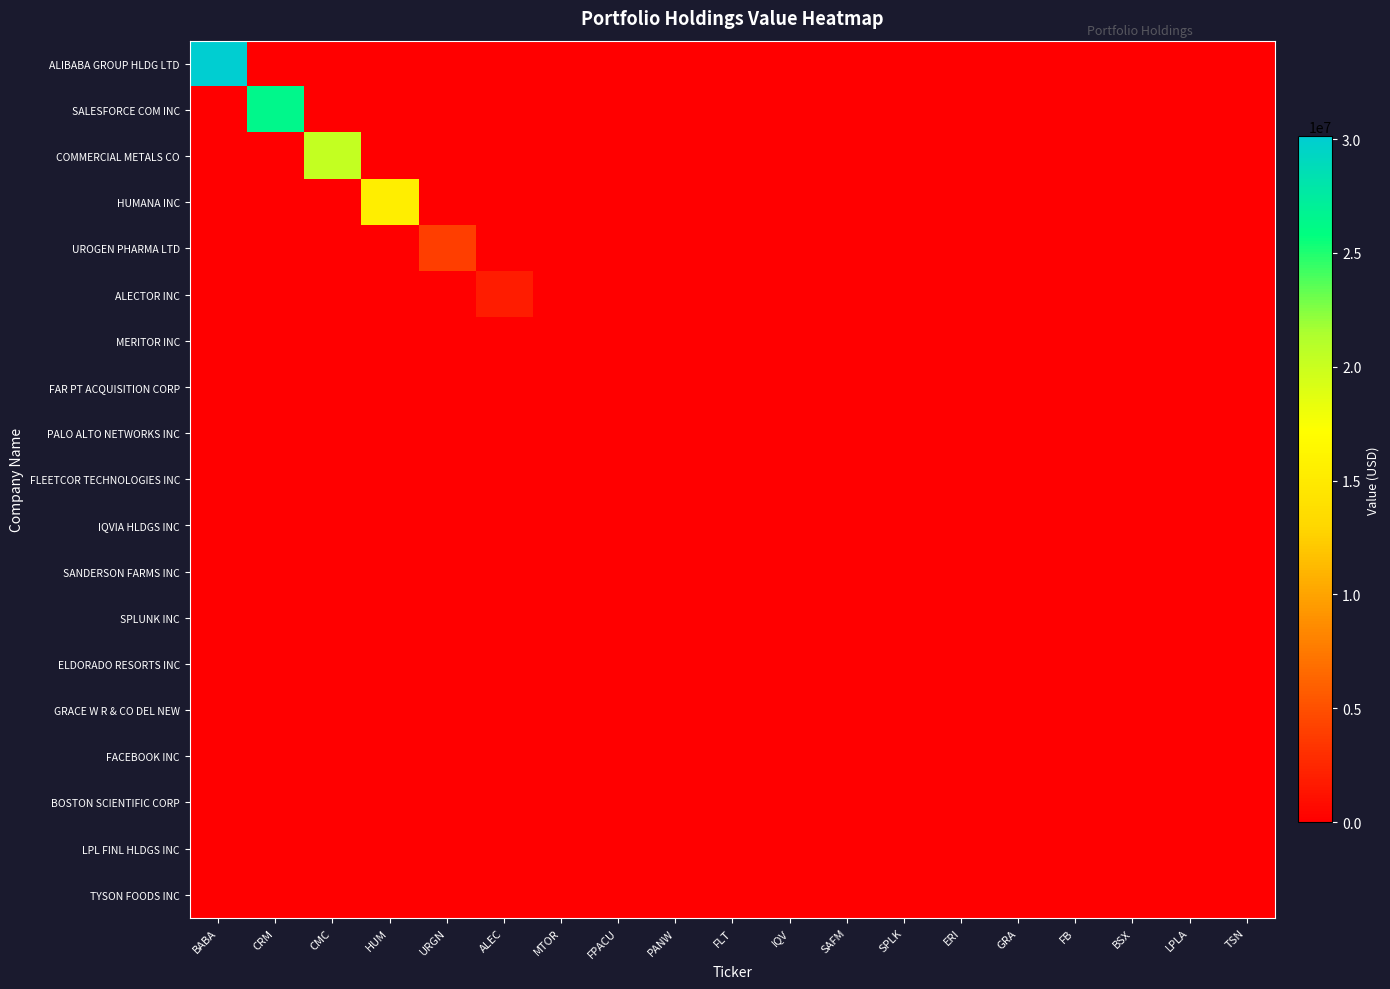

Reading left to right, extract all data points from this chart.

ALIBABA GROUP HLDG LTD: BABA=30117000	CRM=0	CMC=0	HUM=0	URGN=0	ALEC=0	MTOR=0	FPACU=0	PANW=0	FLT=0	IQV=0	SAFM=0	SPLK=0	ERI=0	GRA=0	FB=0	BSX=0	LPLA=0	TSN=0
SALESFORCE COM INC: BABA=0	CRM=26382000	CMC=0	HUM=0	URGN=0	ALEC=0	MTOR=0	FPACU=0	PANW=0	FLT=0	IQV=0	SAFM=0	SPLK=0	ERI=0	GRA=0	FB=0	BSX=0	LPLA=0	TSN=0
COMMERCIAL METALS CO: BABA=0	CRM=0	CMC=20236000	HUM=0	URGN=0	ALEC=0	MTOR=0	FPACU=0	PANW=0	FLT=0	IQV=0	SAFM=0	SPLK=0	ERI=0	GRA=0	FB=0	BSX=0	LPLA=0	TSN=0
HUMANA INC: BABA=0	CRM=0	CMC=0	HUM=15481000	URGN=0	ALEC=0	MTOR=0	FPACU=0	PANW=0	FLT=0	IQV=0	SAFM=0	SPLK=0	ERI=0	GRA=0	FB=0	BSX=0	LPLA=0	TSN=0
UROGEN PHARMA LTD: BABA=0	CRM=0	CMC=0	HUM=0	URGN=3974000	ALEC=0	MTOR=0	FPACU=0	PANW=0	FLT=0	IQV=0	SAFM=0	SPLK=0	ERI=0	GRA=0	FB=0	BSX=0	LPLA=0	TSN=0
ALECTOR INC: BABA=0	CRM=0	CMC=0	HUM=0	URGN=0	ALEC=1829000	MTOR=0	FPACU=0	PANW=0	FLT=0	IQV=0	SAFM=0	SPLK=0	ERI=0	GRA=0	FB=0	BSX=0	LPLA=0	TSN=0
MERITOR INC: BABA=0	CRM=0	CMC=0	HUM=0	URGN=0	ALEC=0	MTOR=0	FPACU=0	PANW=0	FLT=0	IQV=0	SAFM=0	SPLK=0	ERI=0	GRA=0	FB=0	BSX=0	LPLA=0	TSN=0
FAR PT ACQUISITION CORP: BABA=0	CRM=0	CMC=0	HUM=0	URGN=0	ALEC=0	MTOR=0	FPACU=0	PANW=0	FLT=0	IQV=0	SAFM=0	SPLK=0	ERI=0	GRA=0	FB=0	BSX=0	LPLA=0	TSN=0
PALO ALTO NETWORKS INC: BABA=0	CRM=0	CMC=0	HUM=0	URGN=0	ALEC=0	MTOR=0	FPACU=0	PANW=0	FLT=0	IQV=0	SAFM=0	SPLK=0	ERI=0	GRA=0	FB=0	BSX=0	LPLA=0	TSN=0
FLEETCOR TECHNOLOGIES INC: BABA=0	CRM=0	CMC=0	HUM=0	URGN=0	ALEC=0	MTOR=0	FPACU=0	PANW=0	FLT=0	IQV=0	SAFM=0	SPLK=0	ERI=0	GRA=0	FB=0	BSX=0	LPLA=0	TSN=0
IQVIA HLDGS INC: BABA=0	CRM=0	CMC=0	HUM=0	URGN=0	ALEC=0	MTOR=0	FPACU=0	PANW=0	FLT=0	IQV=0	SAFM=0	SPLK=0	ERI=0	GRA=0	FB=0	BSX=0	LPLA=0	TSN=0
SANDERSON FARMS INC: BABA=0	CRM=0	CMC=0	HUM=0	URGN=0	ALEC=0	MTOR=0	FPACU=0	PANW=0	FLT=0	IQV=0	SAFM=0	SPLK=0	ERI=0	GRA=0	FB=0	BSX=0	LPLA=0	TSN=0
SPLUNK INC: BABA=0	CRM=0	CMC=0	HUM=0	URGN=0	ALEC=0	MTOR=0	FPACU=0	PANW=0	FLT=0	IQV=0	SAFM=0	SPLK=0	ERI=0	GRA=0	FB=0	BSX=0	LPLA=0	TSN=0
ELDORADO RESORTS INC: BABA=0	CRM=0	CMC=0	HUM=0	URGN=0	ALEC=0	MTOR=0	FPACU=0	PANW=0	FLT=0	IQV=0	SAFM=0	SPLK=0	ERI=0	GRA=0	FB=0	BSX=0	LPLA=0	TSN=0
GRACE W R & CO DEL NEW: BABA=0	CRM=0	CMC=0	HUM=0	URGN=0	ALEC=0	MTOR=0	FPACU=0	PANW=0	FLT=0	IQV=0	SAFM=0	SPLK=0	ERI=0	GRA=0	FB=0	BSX=0	LPLA=0	TSN=0
FACEBOOK INC: BABA=0	CRM=0	CMC=0	HUM=0	URGN=0	ALEC=0	MTOR=0	FPACU=0	PANW=0	FLT=0	IQV=0	SAFM=0	SPLK=0	ERI=0	GRA=0	FB=0	BSX=0	LPLA=0	TSN=0
BOSTON SCIENTIFIC CORP: BABA=0	CRM=0	CMC=0	HUM=0	URGN=0	ALEC=0	MTOR=0	FPACU=0	PANW=0	FLT=0	IQV=0	SAFM=0	SPLK=0	ERI=0	GRA=0	FB=0	BSX=0	LPLA=0	TSN=0
LPL FINL HLDGS INC: BABA=0	CRM=0	CMC=0	HUM=0	URGN=0	ALEC=0	MTOR=0	FPACU=0	PANW=0	FLT=0	IQV=0	SAFM=0	SPLK=0	ERI=0	GRA=0	FB=0	BSX=0	LPLA=0	TSN=0
TYSON FOODS INC: BABA=0	CRM=0	CMC=0	HUM=0	URGN=0	ALEC=0	MTOR=0	FPACU=0	PANW=0	FLT=0	IQV=0	SAFM=0	SPLK=0	ERI=0	GRA=0	FB=0	BSX=0	LPLA=0	TSN=0